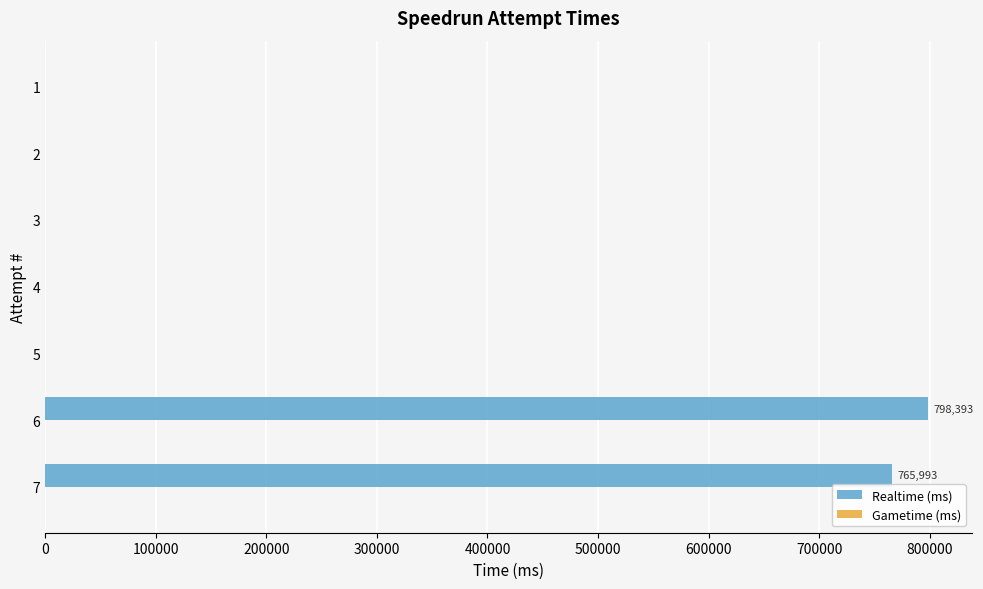

What is the greatest value displayed?

798393